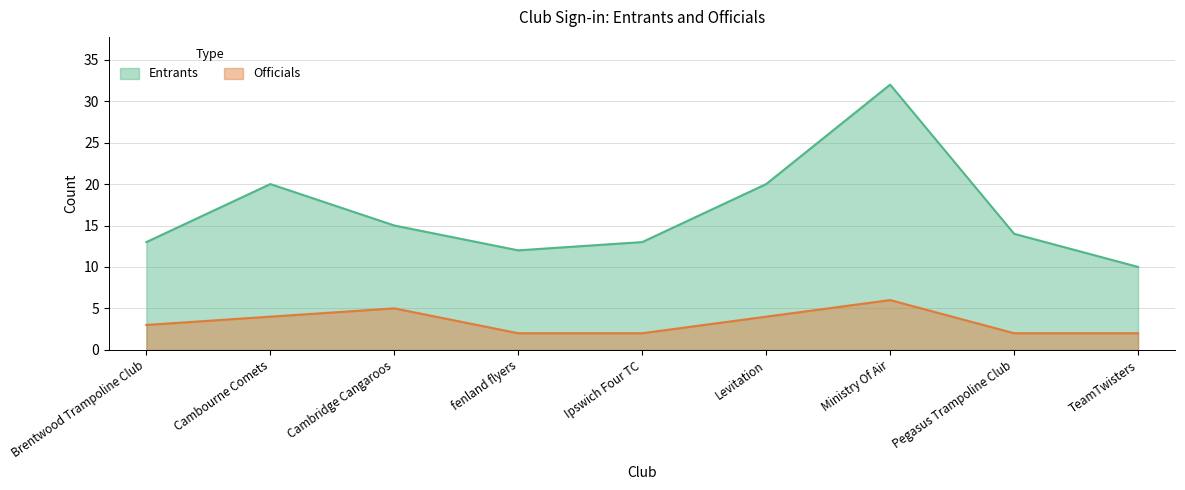

True or false: Officials and Entrants intersect in this chart.

False